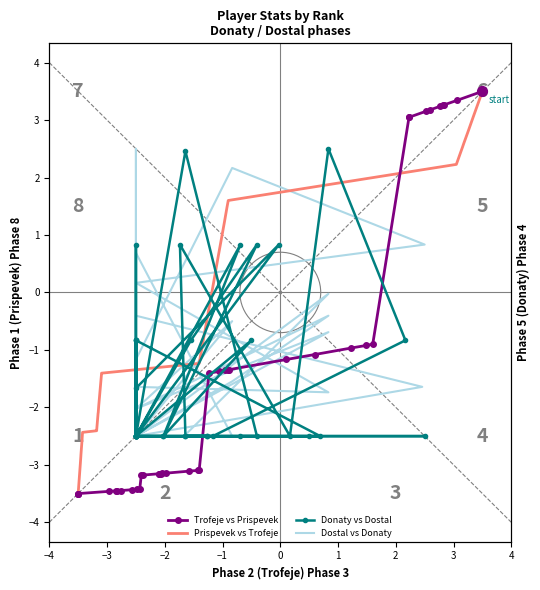

At how many categories does at least one series exceed -2?

30